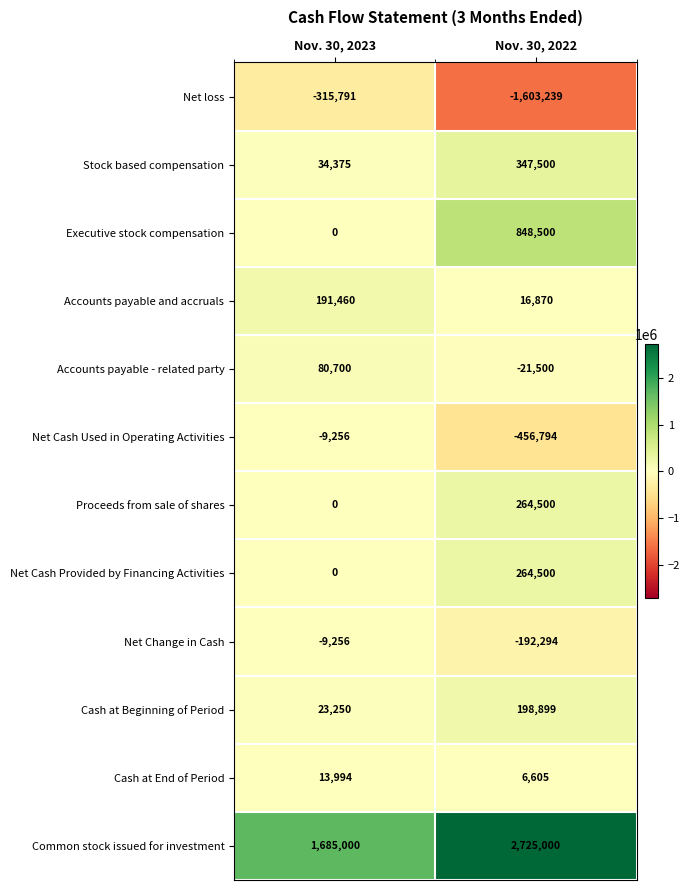

What is the minimum value for Net Cash Used in Operating Activities?

-456794